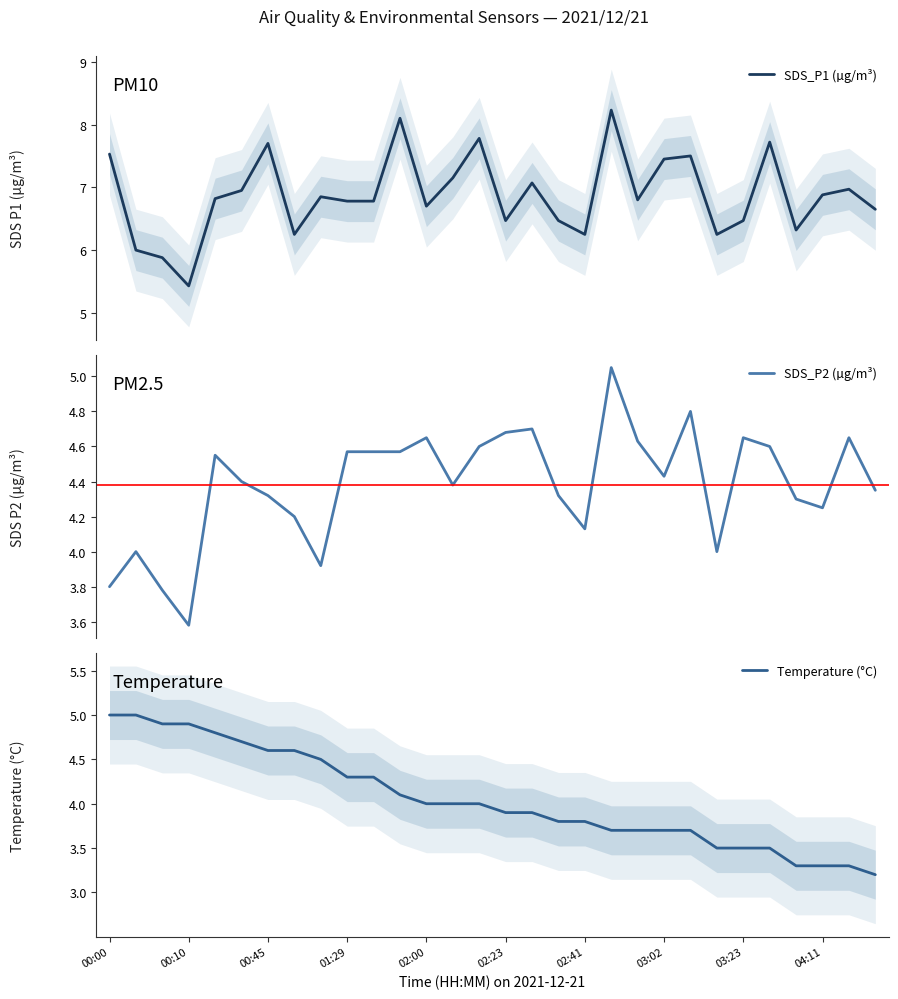

What is the minimum value for SDS_P1 (µg/m³)?

5.4